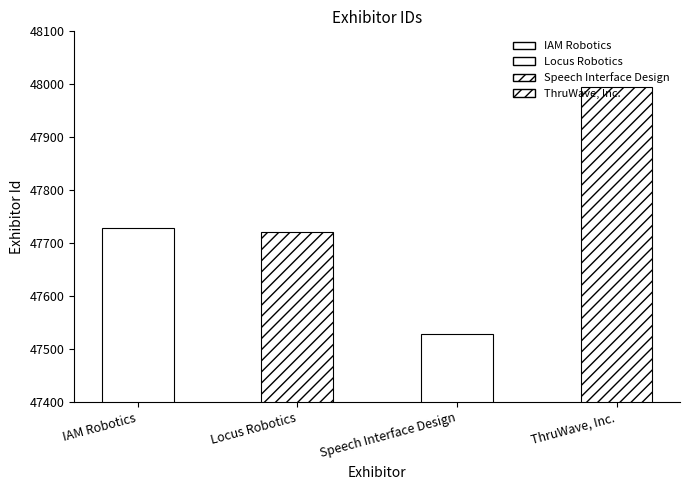

List the labels in order of value, largest first.

ThruWave, Inc., IAM Robotics, Locus Robotics, Speech Interface Design